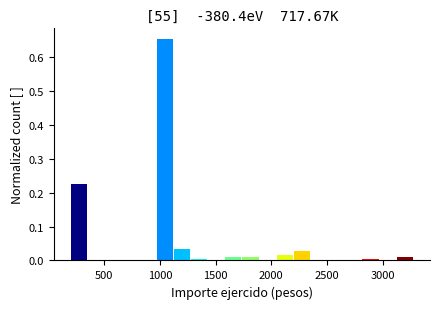

Around what value on the x-axis is the tallest bar? Give the approximate position of its centre, as read against the axis.

1050